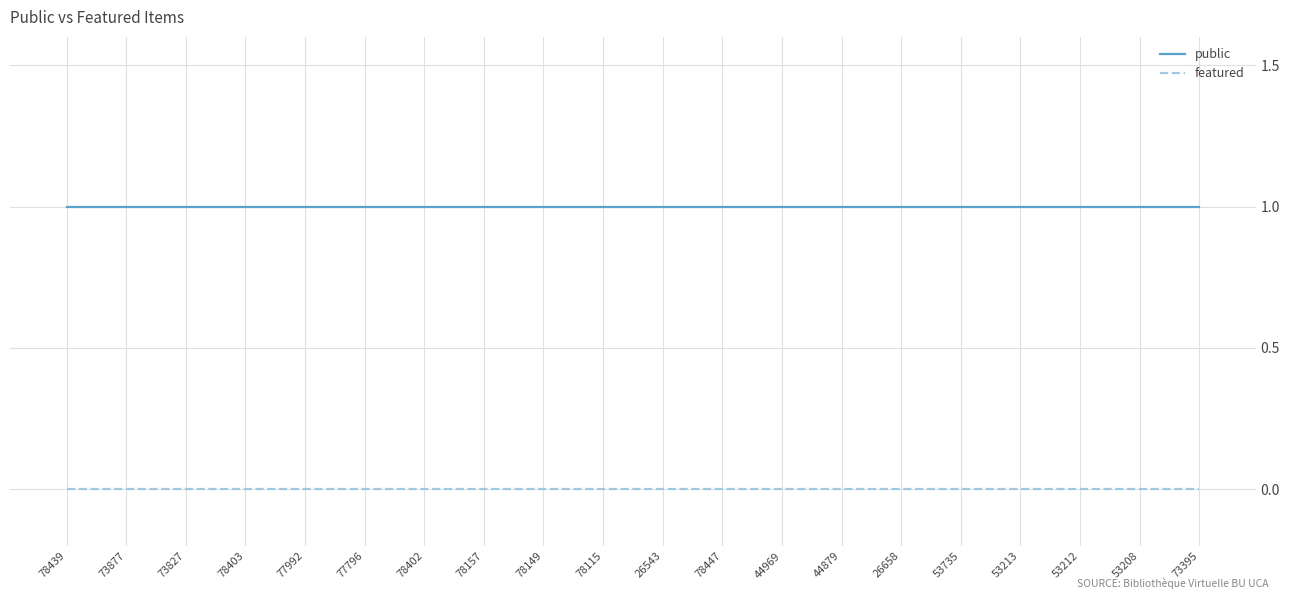

True or false: public and featured cross at least once.

False